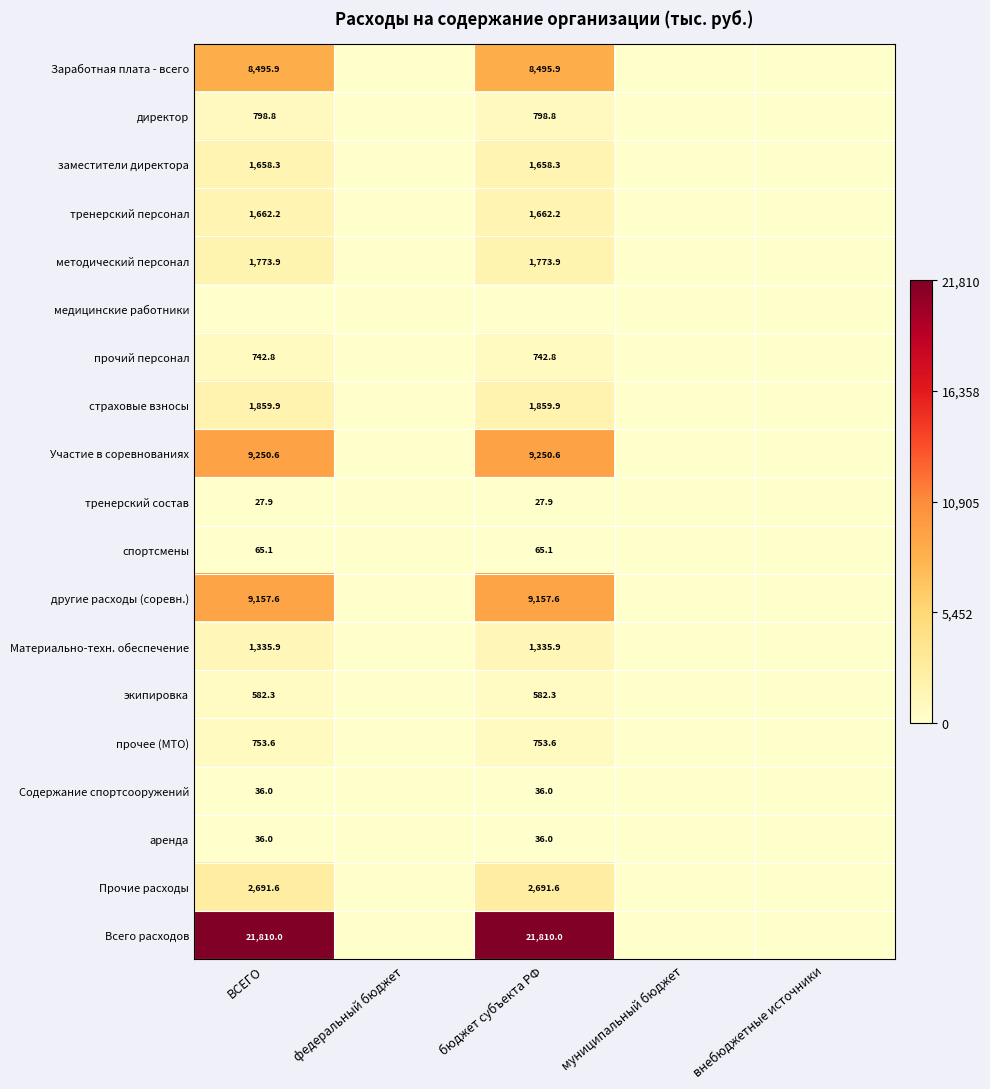

Is it true that прочий персонал equals 742.8 at ВСЕГО?

True